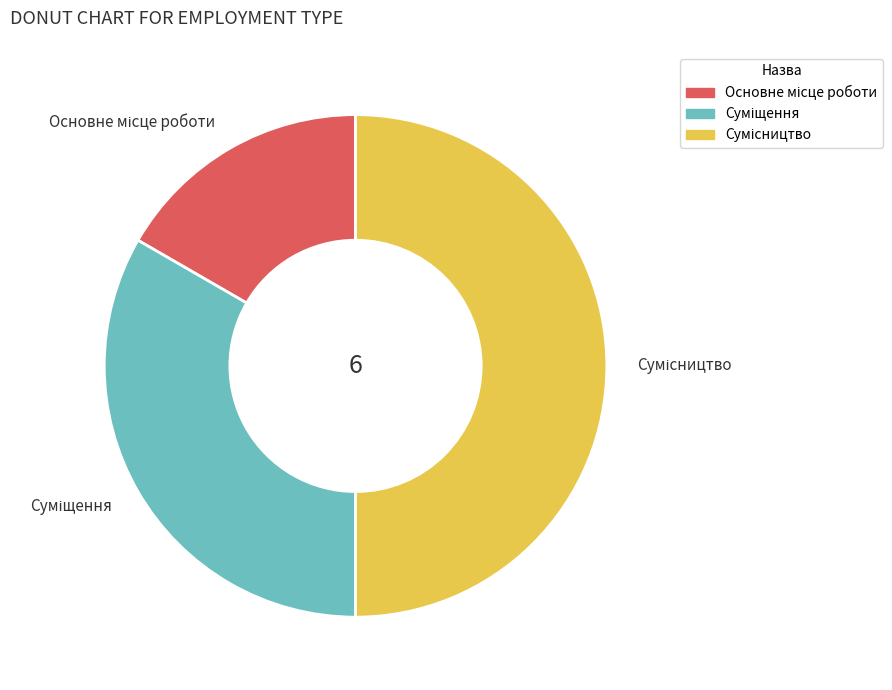

How many segments does this pie chart have?

3